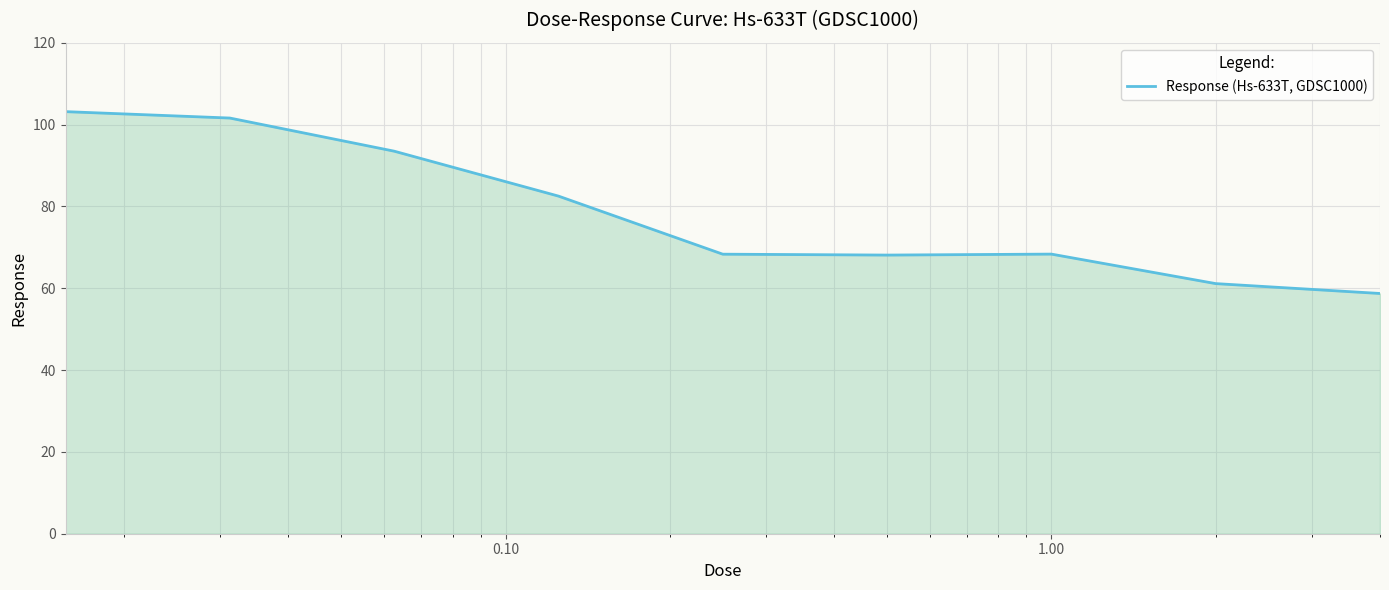

What is the minimum value shown in the chart?

58.7